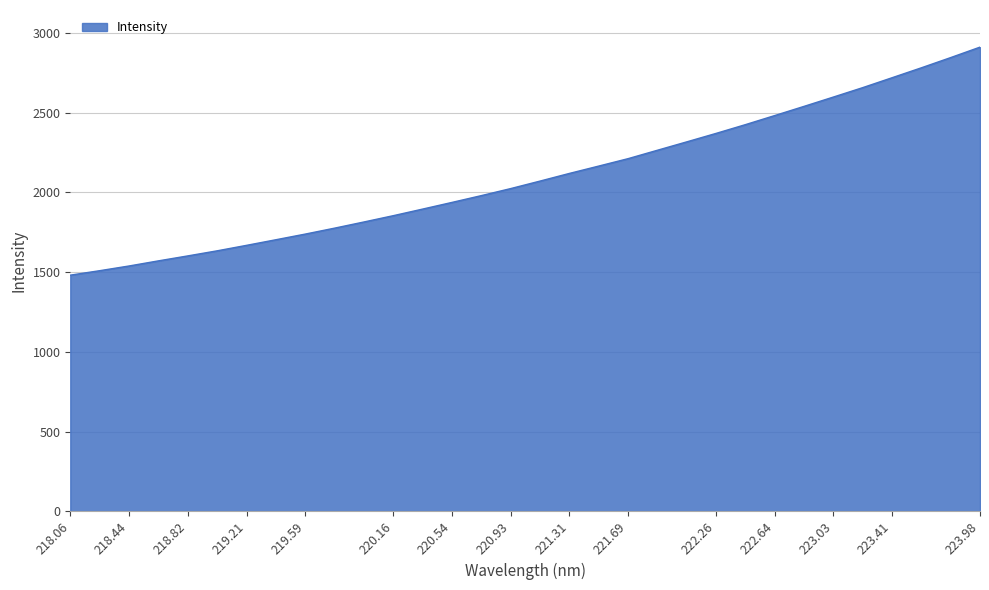

Reading left to right, extract all data points from this chart.

1481.2	1509.2	1538.8	1570.9	1602.0	1634.0	1668.3	1703.5	1739.0	1776.3	1815.1	1854.6	1896.0	1937.9	1980.6	2024.7	2071.8	2119.8	2165.9	2212.5	2265.3	2317.9	2371.1	2426.0	2483.0	2540.7	2599.1	2658.2	2720.3	2782.6	2846.7	2912.3